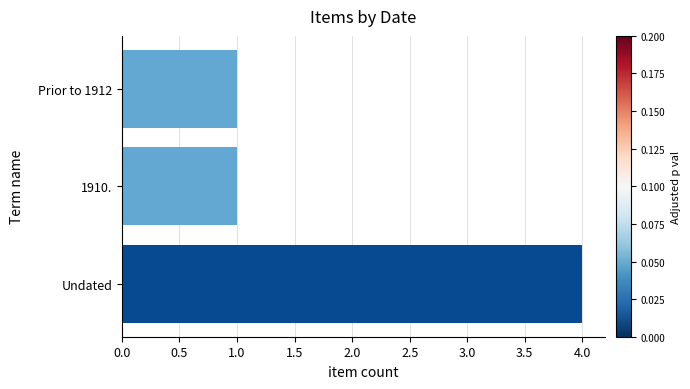

What is the average value?

2